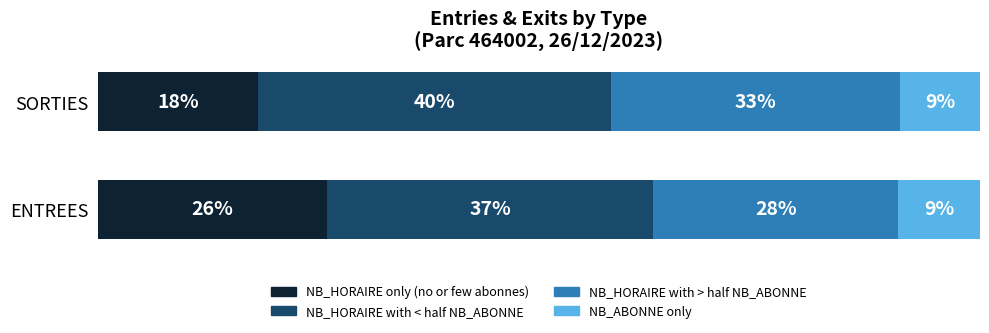

Reading right to left, transcribe all the data shown in this chart.

NB_HORAIRE only (no or few abonnes): 18.2	25.9
NB_HORAIRE with < half NB_ABONNE: 40.0	37.0
NB_HORAIRE with > half NB_ABONNE: 32.7	27.8
NB_ABONNE only: 9.1	9.3